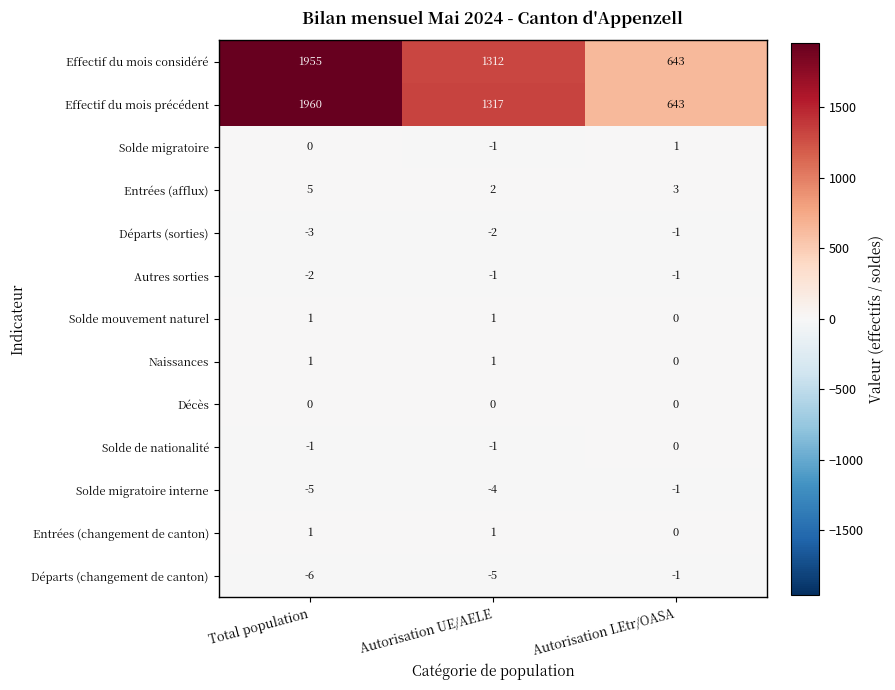

Where is Effectif du mois considéré nearest to the value 1299?

Autorisation UE/AELE